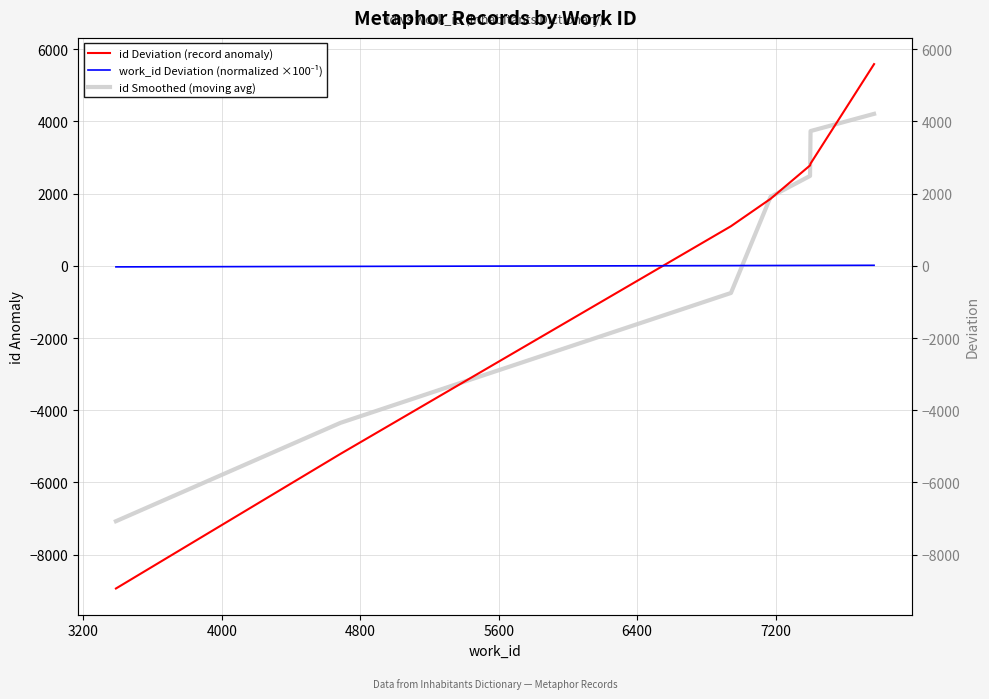

True or false: id Smoothed (moving avg) and work_id Deviation (normalized ×100⁻¹) cross at least once.

True